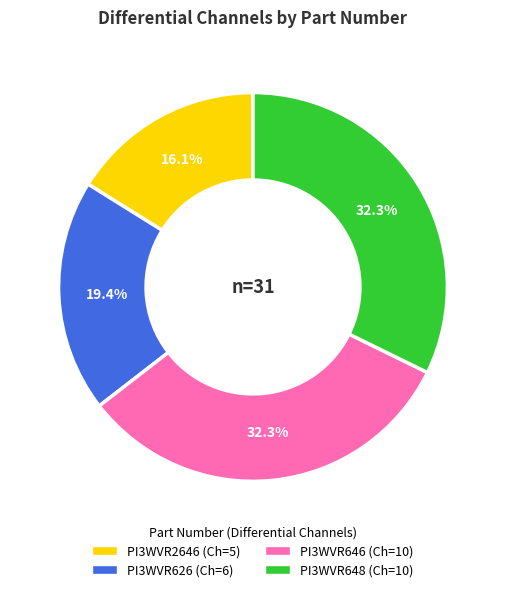

To the nearest percent, what percentage of the pie is PI3WVR646?

32%